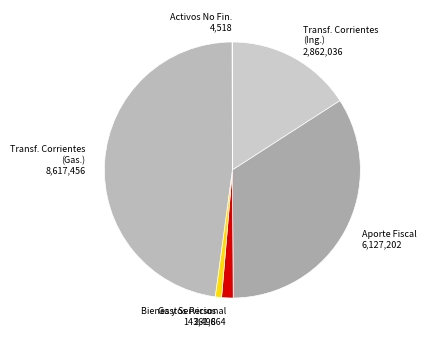

Is there any slice that represents more than half of the pie?

No